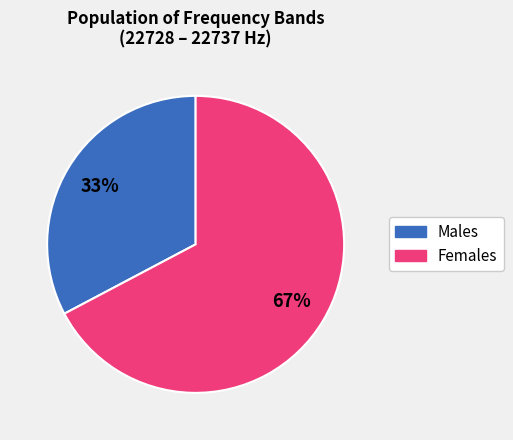

Is there a majority slice in this chart?

Yes